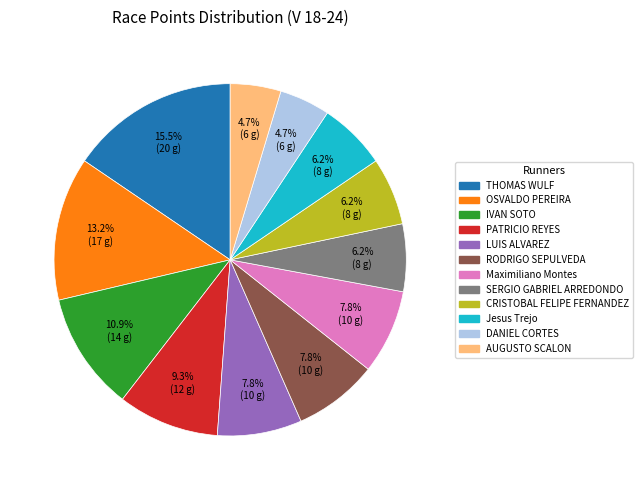

Which has a higher value, DANIEL CORTES or SERGIO GABRIEL ARREDONDO?

SERGIO GABRIEL ARREDONDO